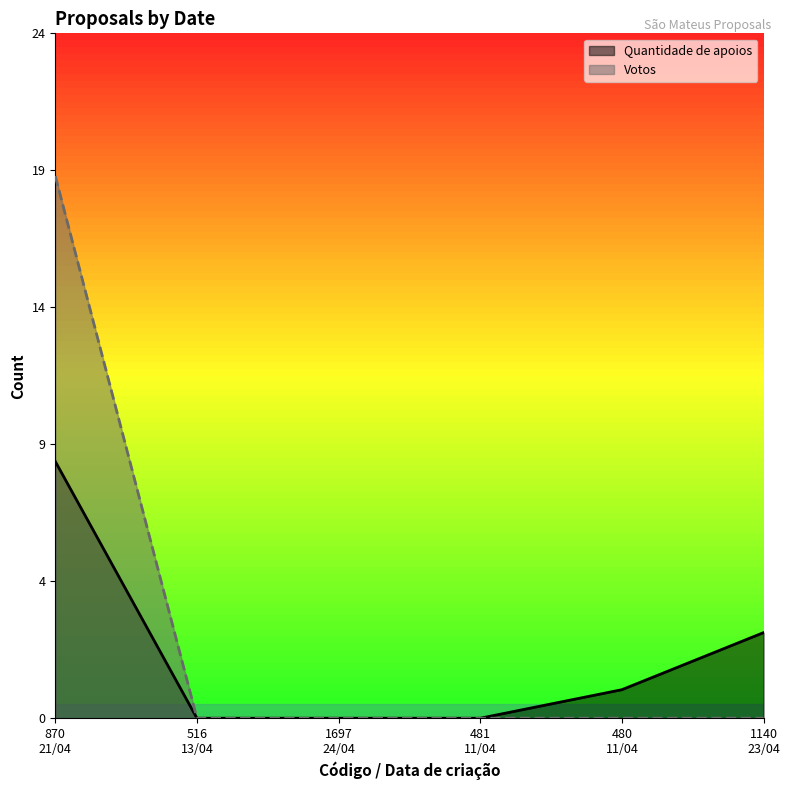

What is the greatest value displayed?

19